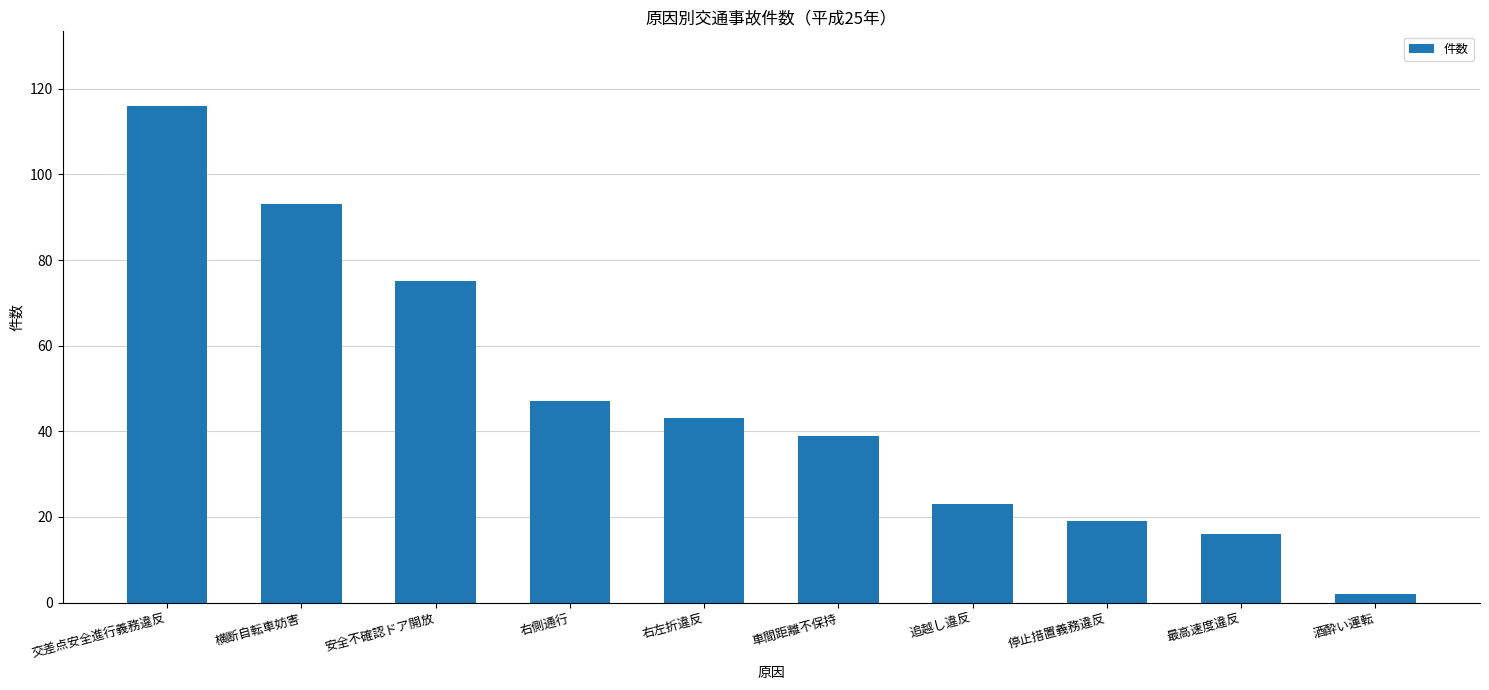

What is the change in value from 交差点安全進行義務違反 to 最高速度違反?

-100